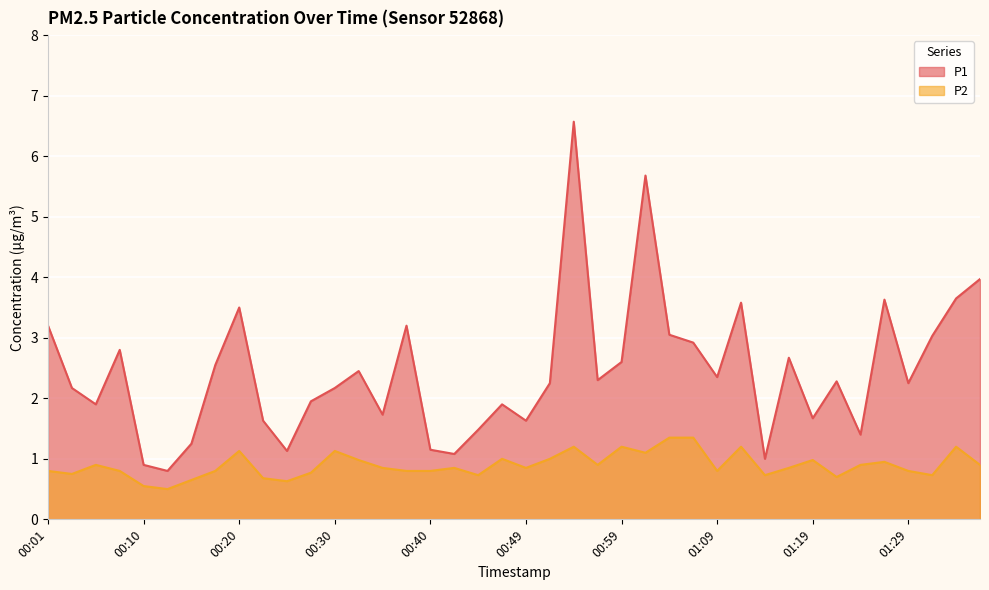

What is the minimum value shown in the chart?

0.5